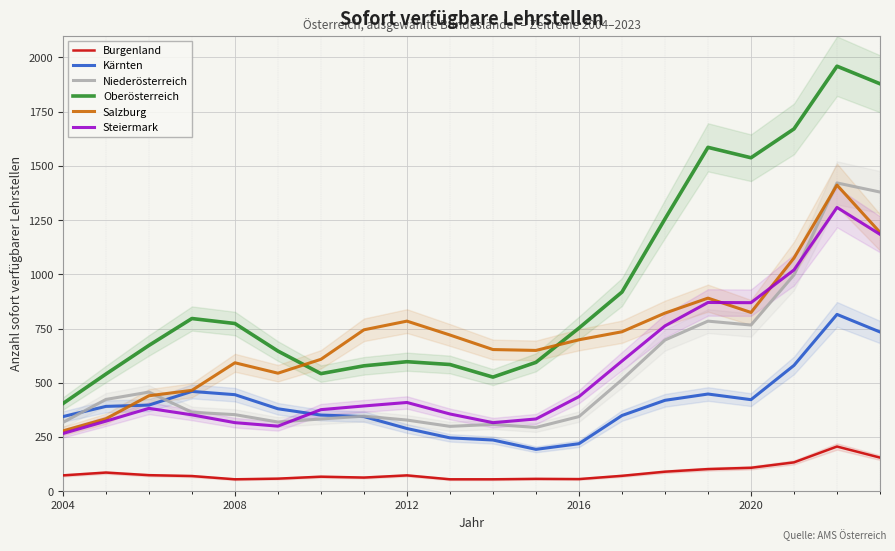

Which series has the widest spread of values?

Oberösterreich